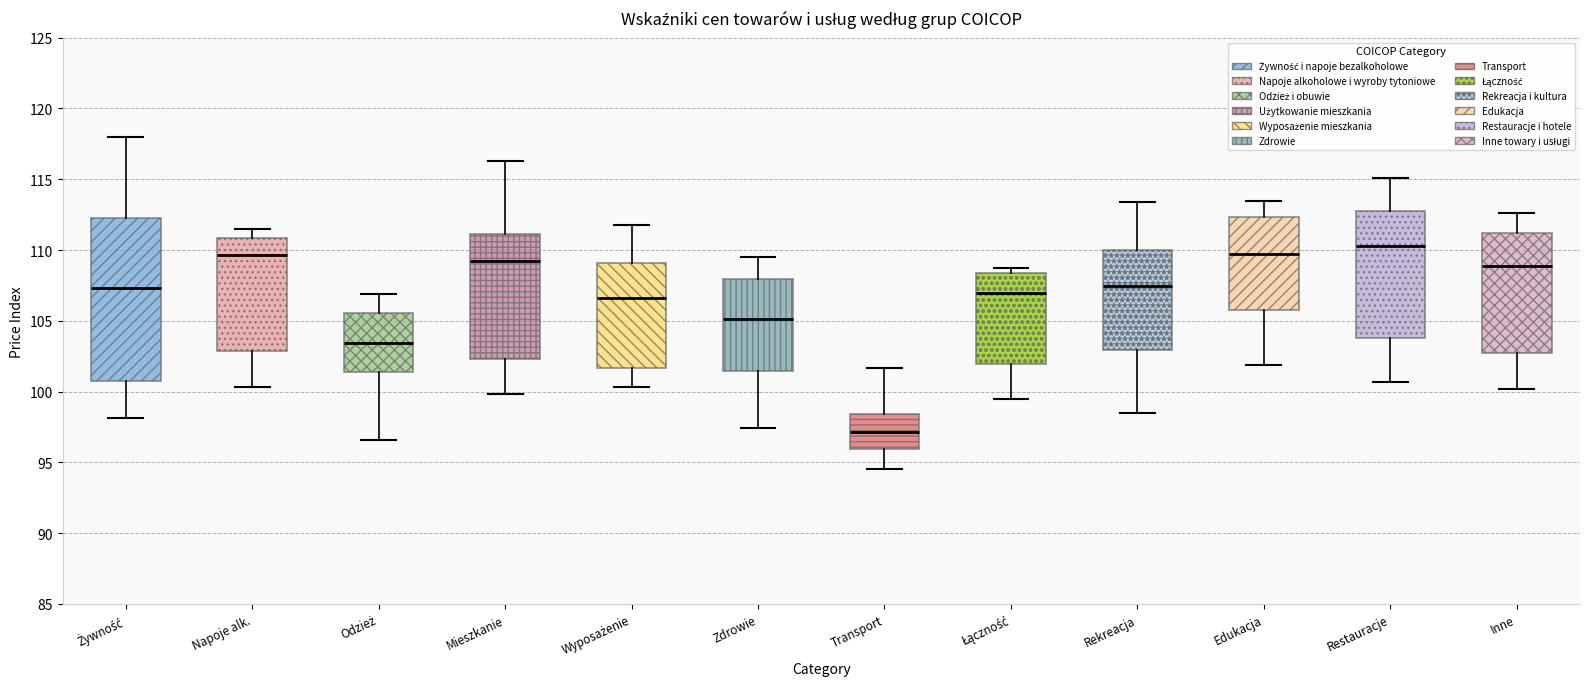

Reading left to right, read every box against the y-axis: the position of its median line, the range the box covers, and the ends of its whiskers. The values are not printed on the chart, so give them approximately, as read against the axis.

Żywność: median 107.5, box 101.0 to 112.5, whiskers 98.0 to 118.0
Napoje alk.: median 109.5, box 103.0 to 111.0, whiskers 100.5 to 111.5
Odzież: median 103.5, box 101.5 to 105.5, whiskers 96.5 to 107.0
Mieszkanie: median 109.0, box 102.5 to 111.0, whiskers 100.0 to 116.5
Wyposażenie: median 106.5, box 101.5 to 109.0, whiskers 100.5 to 112.0
Zdrowie: median 105.0, box 101.5 to 108.0, whiskers 97.5 to 109.5
Transport: median 97.0, box 96.0 to 98.5, whiskers 94.5 to 101.5
Łączność: median 107.0, box 102.0 to 108.5, whiskers 99.5 to 108.5 (just above the box's upper edge)
Rekreacja: median 107.5, box 103.0 to 110.0, whiskers 98.5 to 113.5
Edukacja: median 109.5, box 106.0 to 112.5, whiskers 102.0 to 113.5
Restauracje: median 110.5, box 104.0 to 113.0, whiskers 100.5 to 115.0
Inne: median 109.0, box 102.5 to 111.0, whiskers 100.0 to 112.5